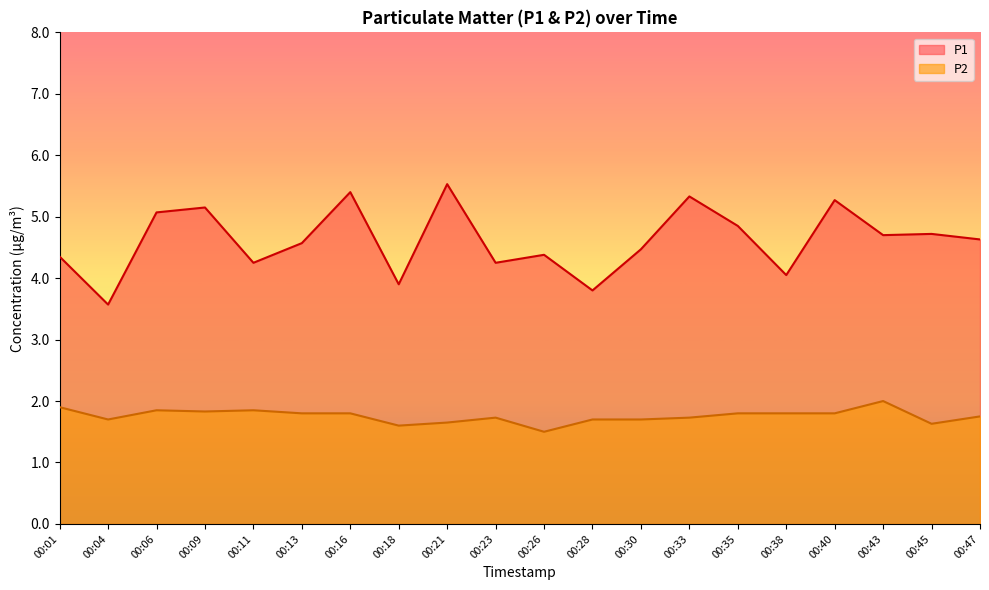

At which label is P2 closest to 1?

00:26